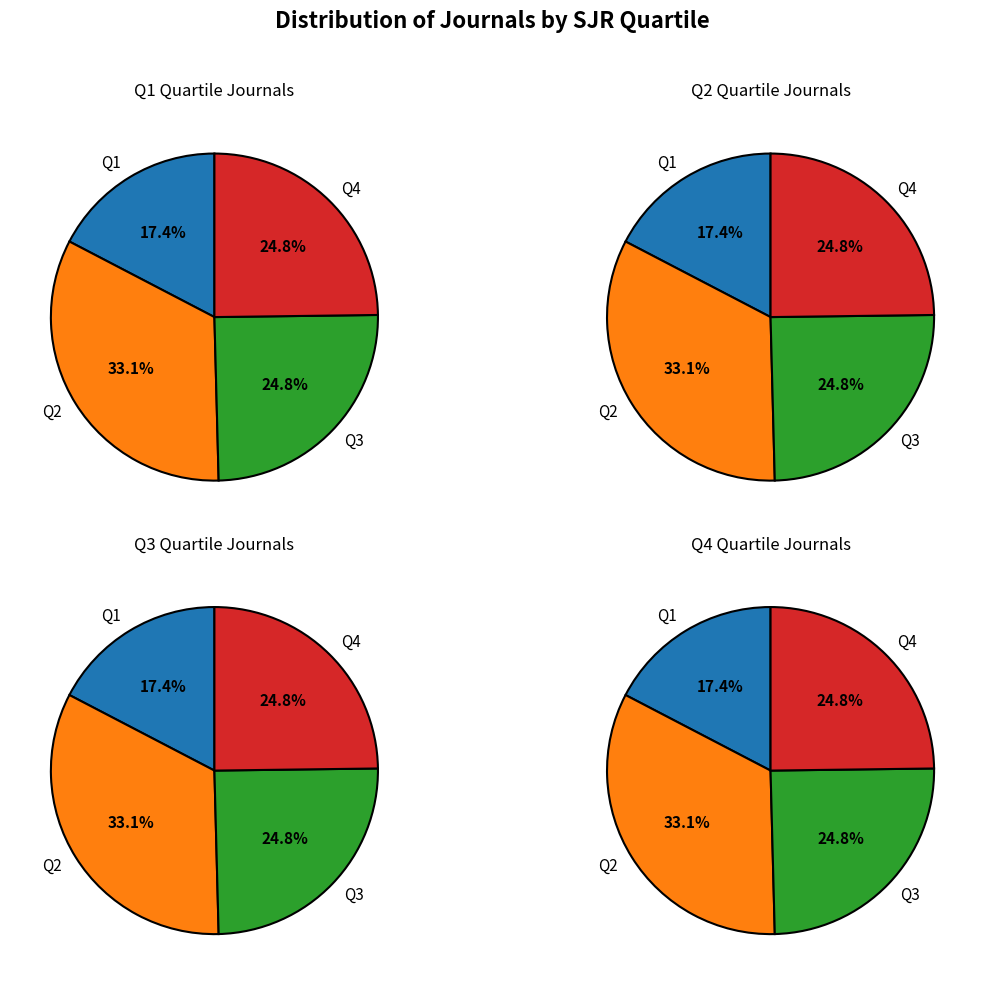

What percentage is NOT represented by Q3?

75.2%